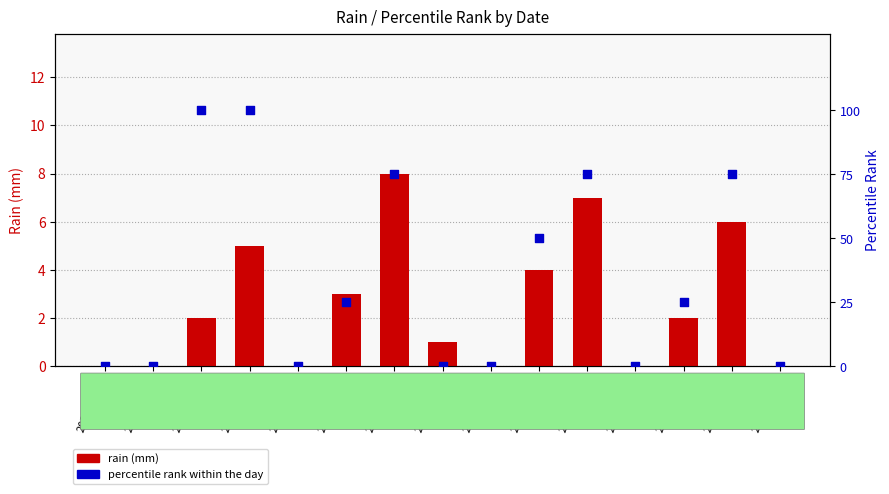

What are all the series names shown in the legend?

rain (mm), percentile rank within the day